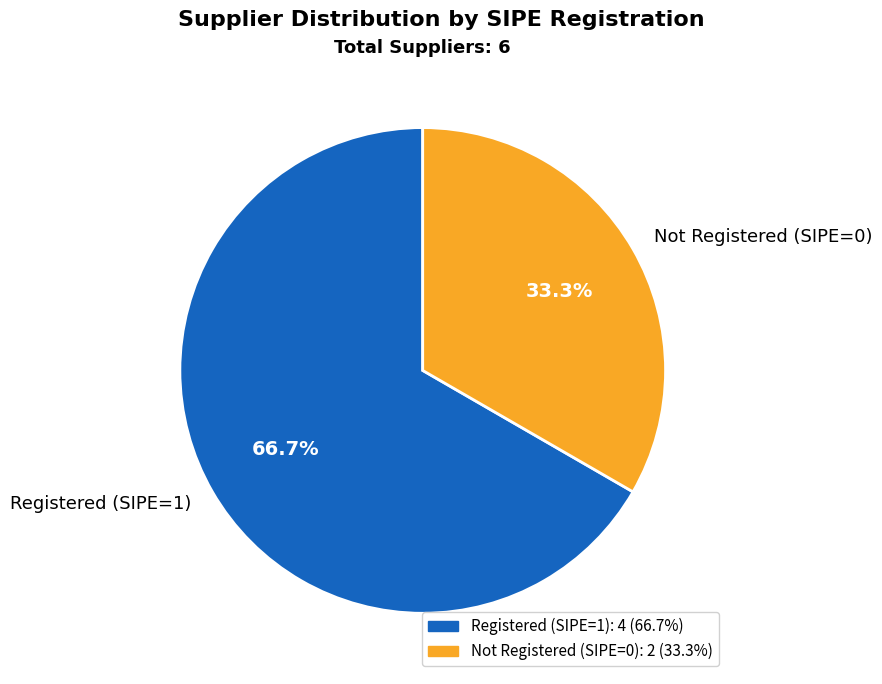

Count the number of slices in the pie.

2